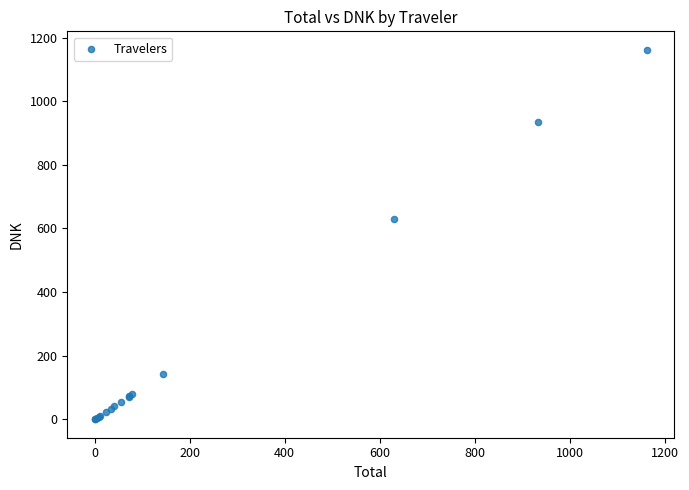

What Y value in the scatter plot is closest to 580?

630.9